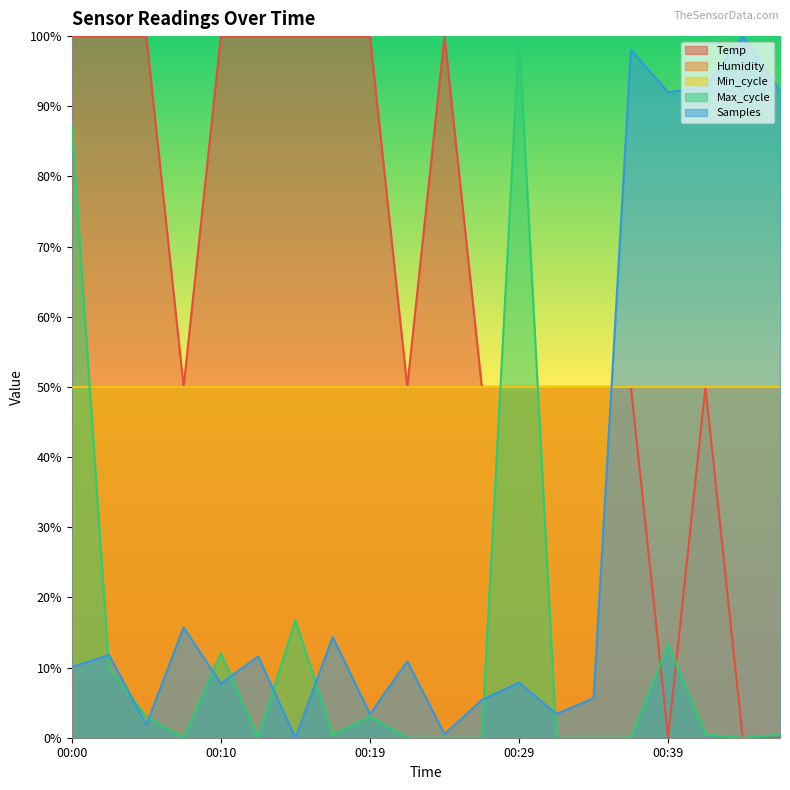

True or false: Temp has a value of 50.0 at 00:29.

True